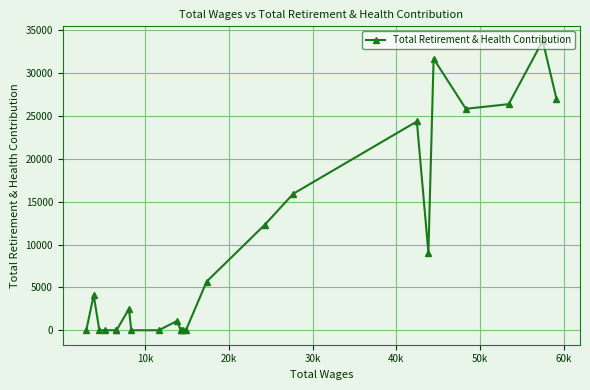

What is the greatest value displayed?

33765